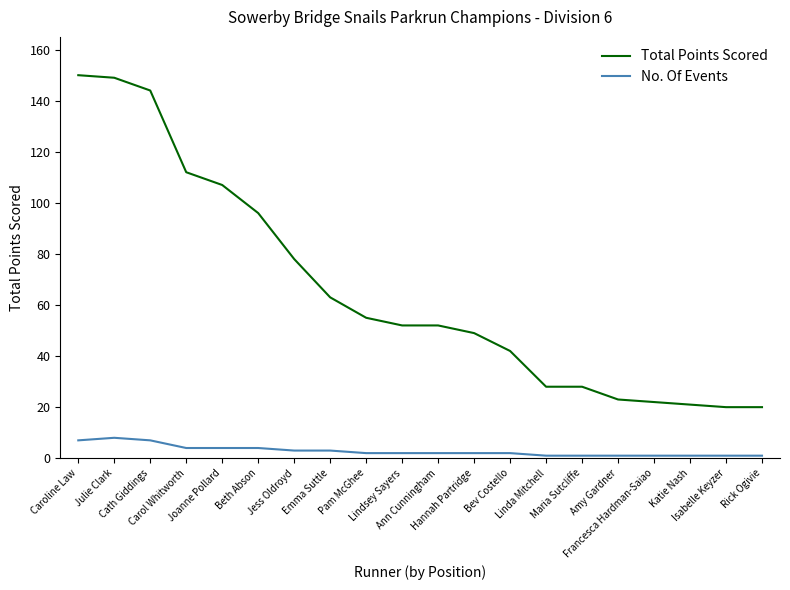

True or false: Total Points Scored and No. Of Events cross at least once.

False